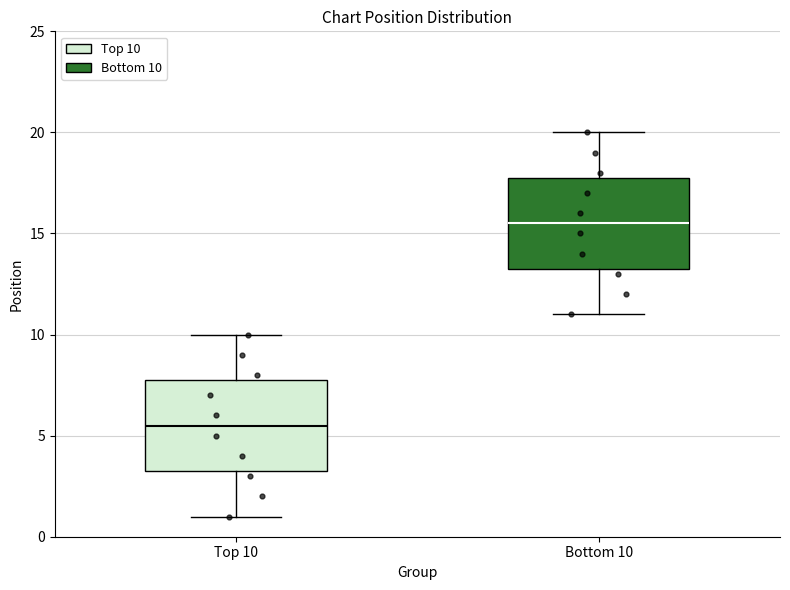

Reading left to right, read every box against the y-axis: the position of its median line, the range the box covers, and the ends of its whiskers. The values are not printed on the chart, so give them approximately, as read against the axis.

Top 10: median 5.5, box 3.5 to 8.0, whiskers 1.0 to 10.0
Bottom 10: median 15.5, box 13.5 to 18.0, whiskers 11.0 to 20.0